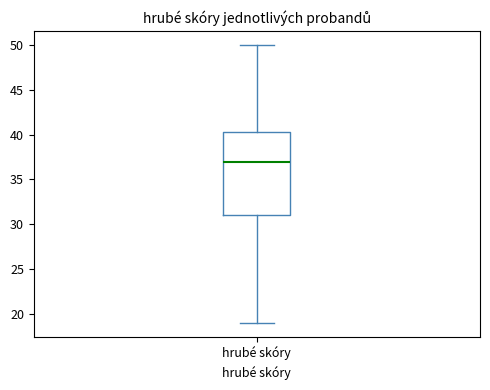

Read this box plot against the y-axis: the position of the median line, the range covered by the box, and the ends of both whiskers. The values are not printed on the chart, so give them approximately, as read against the axis.

median 37.0, box 31.0 to 40.5, whiskers 19.0 to 50.0